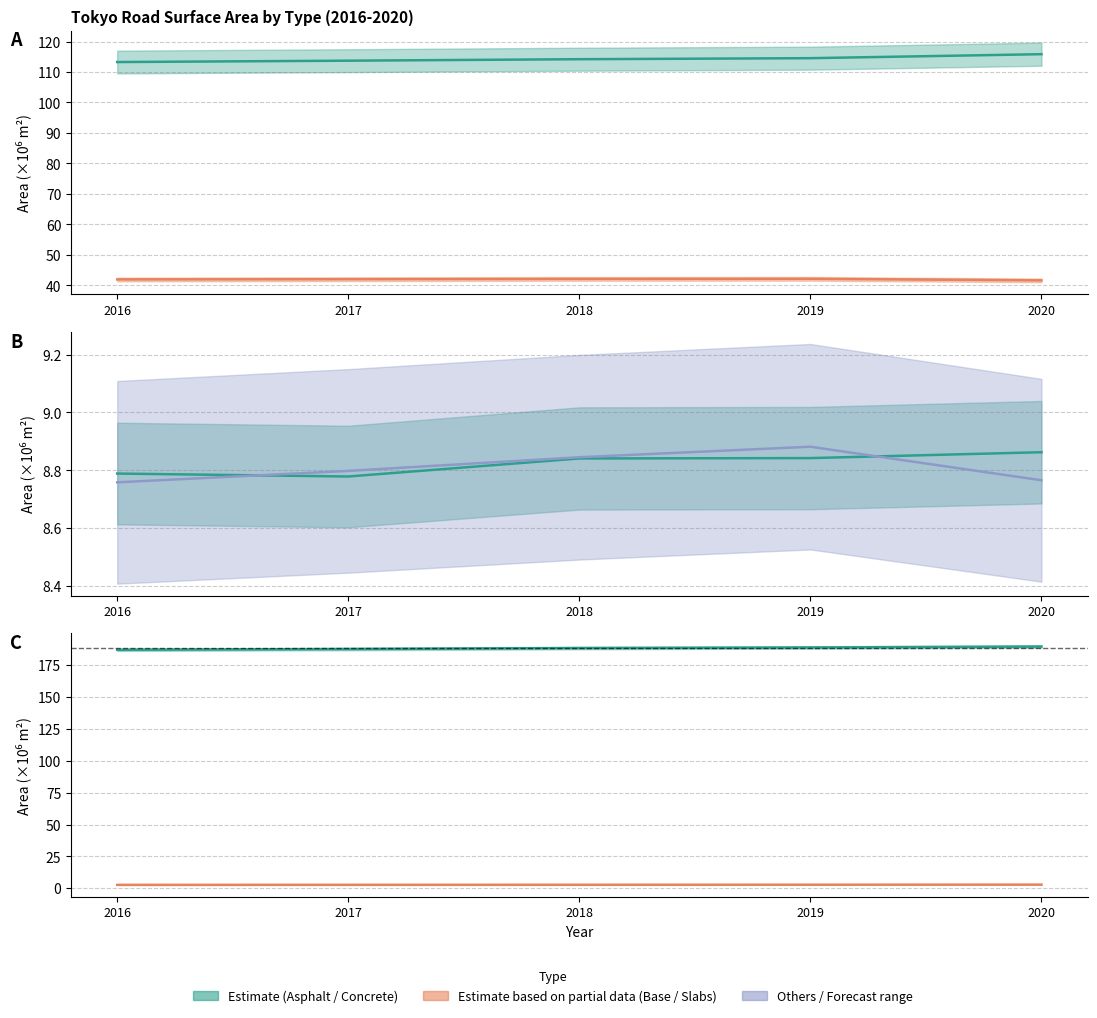

At which category does the chart reach its peak across all series?

2020